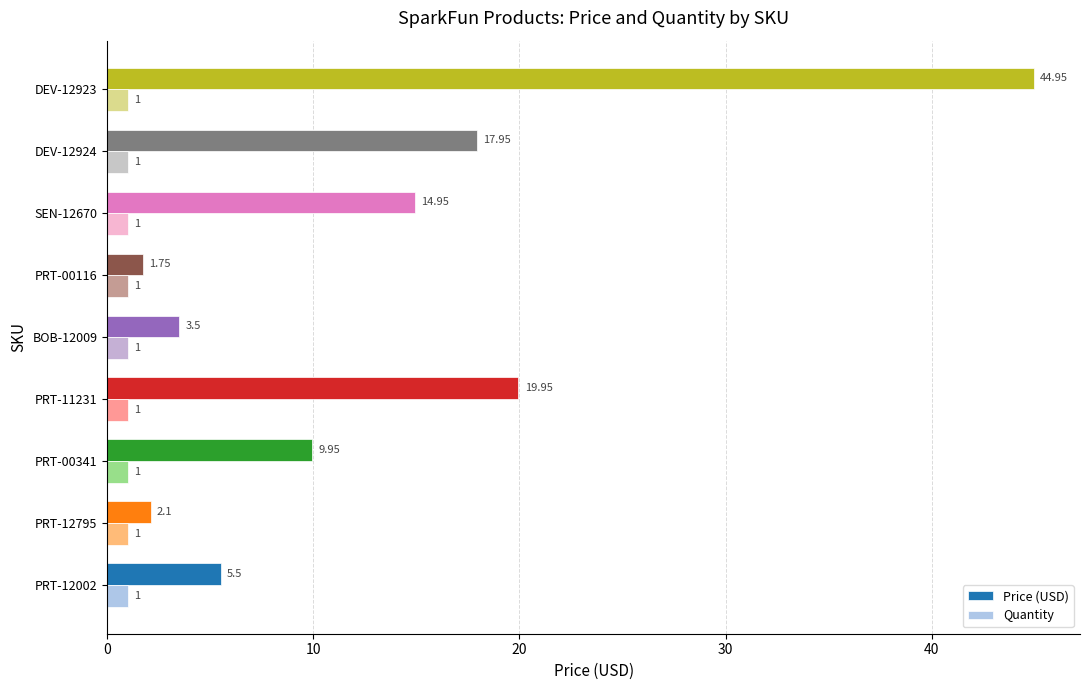

At which category is the sum across all series the highest?

DEV-12923